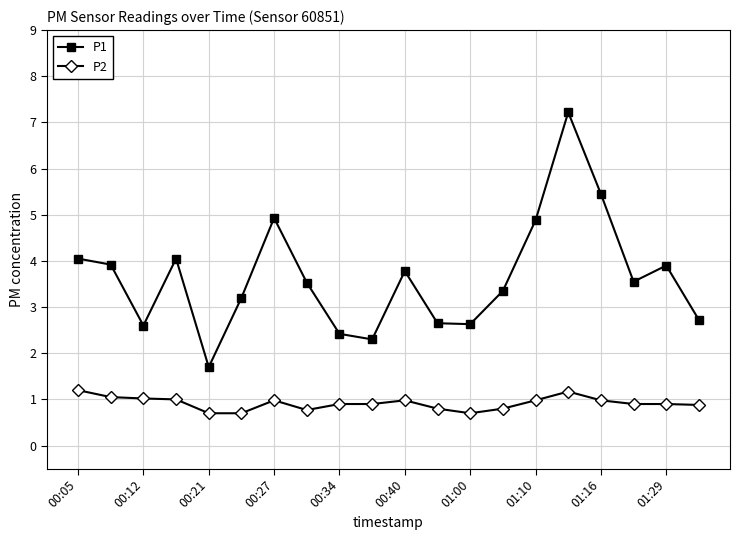

What is the difference between the maximum and minimum values in the P1 series?

5.5